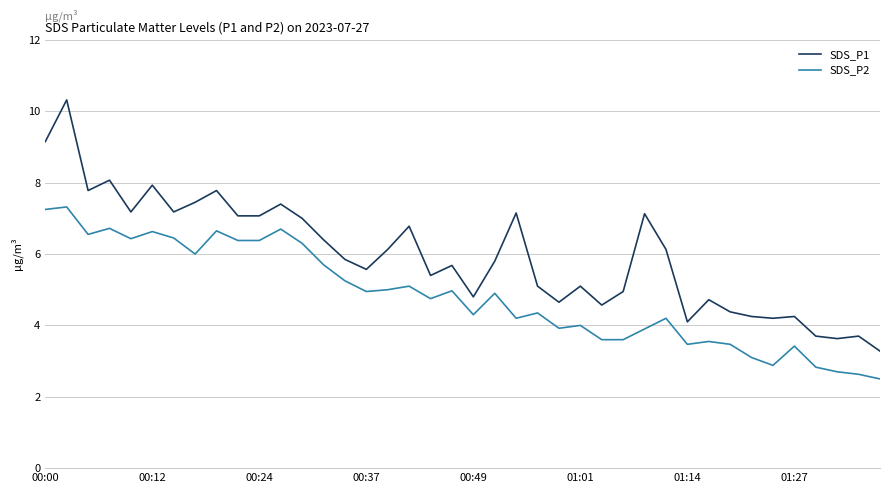

What is the highest value of the SDS_P1 series?

10.3